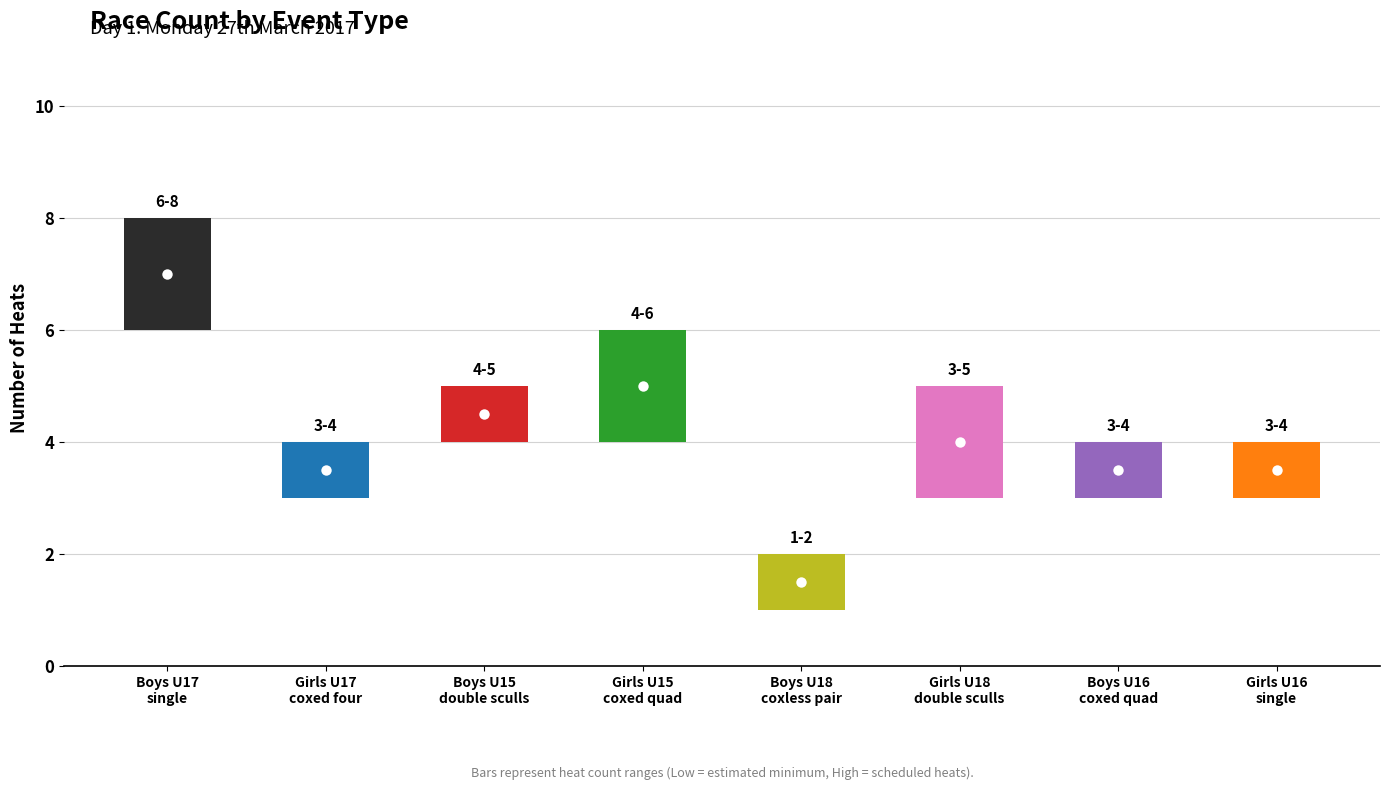

Approximately how many times larger is the value at Boys U18 coxless pair compared to Girls U18 double sculls?

0.4